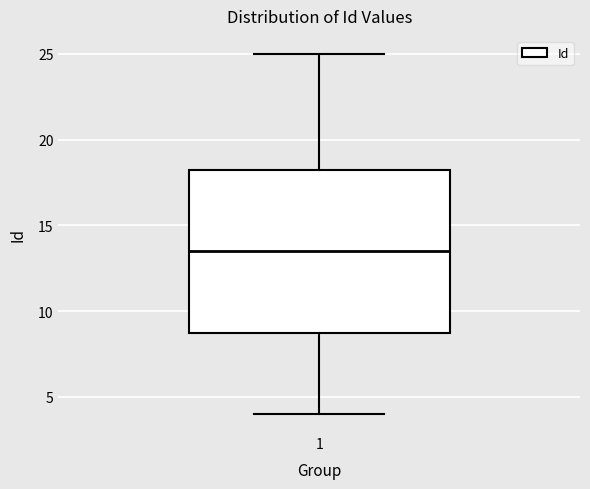

Transcribe this box plot: give where the median line is, the range the box spans, and where the two whiskers end, as read against the y-axis. The values are not printed on the chart, so give them approximately, as read against the axis.

median 13.5, box 9.0 to 18.5, whiskers 4.0 to 25.0